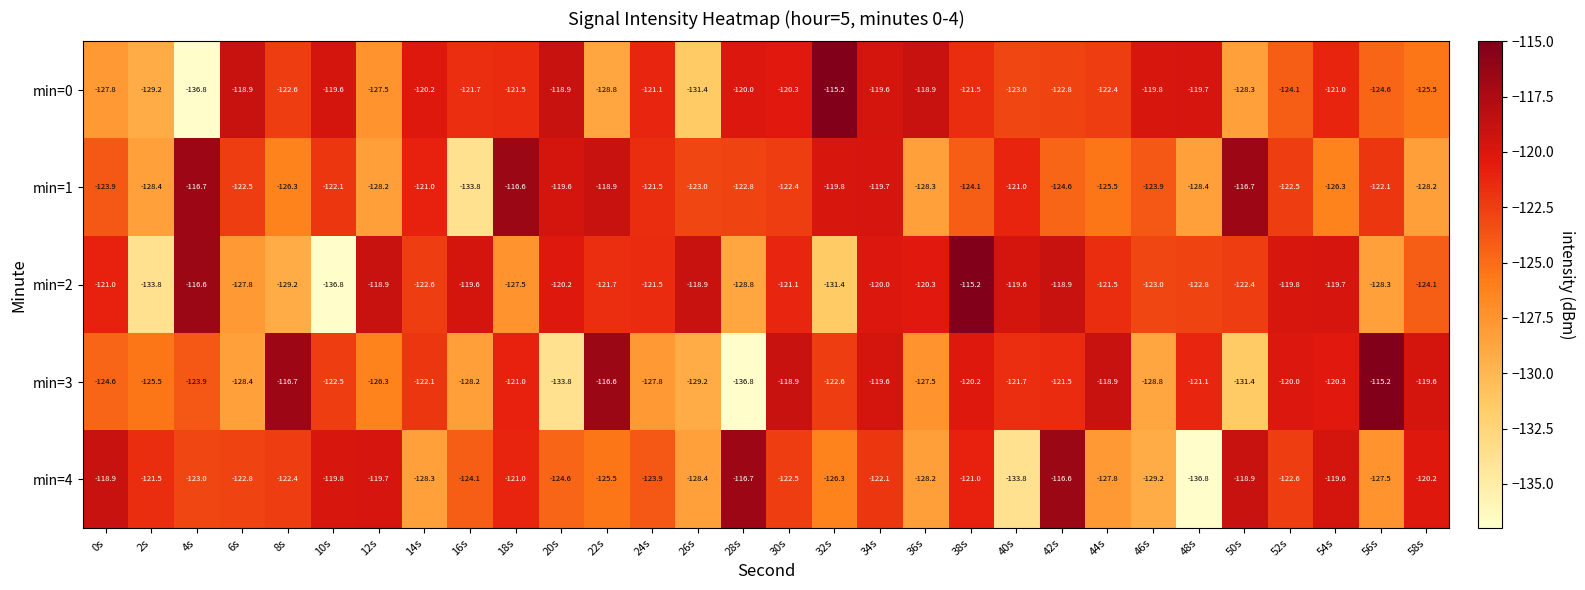

Which series has the largest total across all categories?

min=0